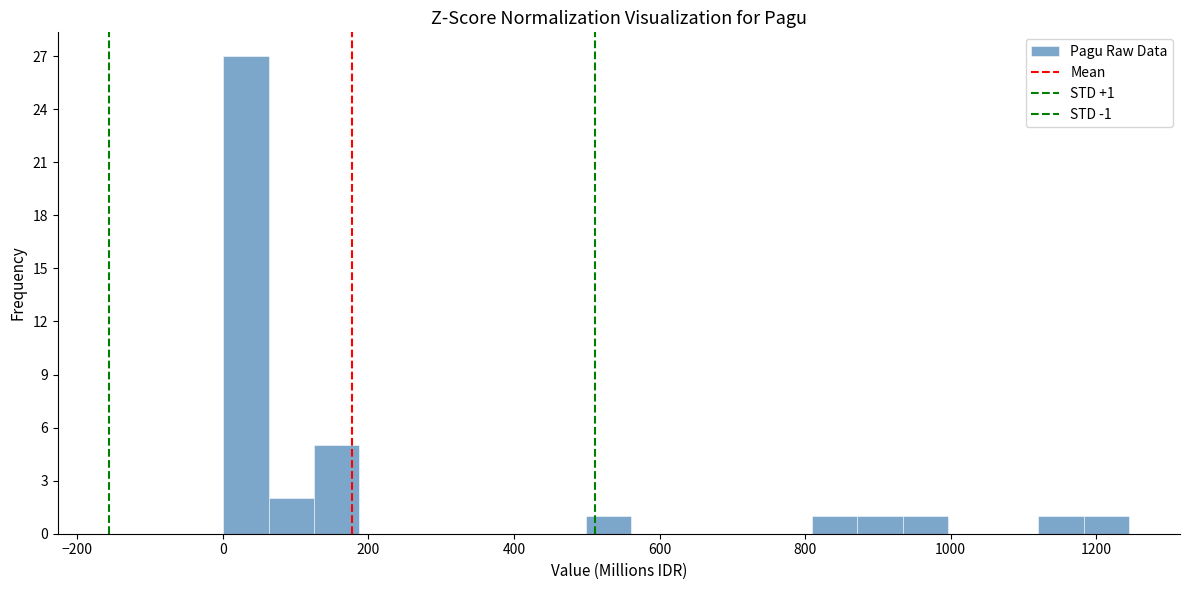

Read against the x-axis, roughly where is the centre of the tallest bar?

40